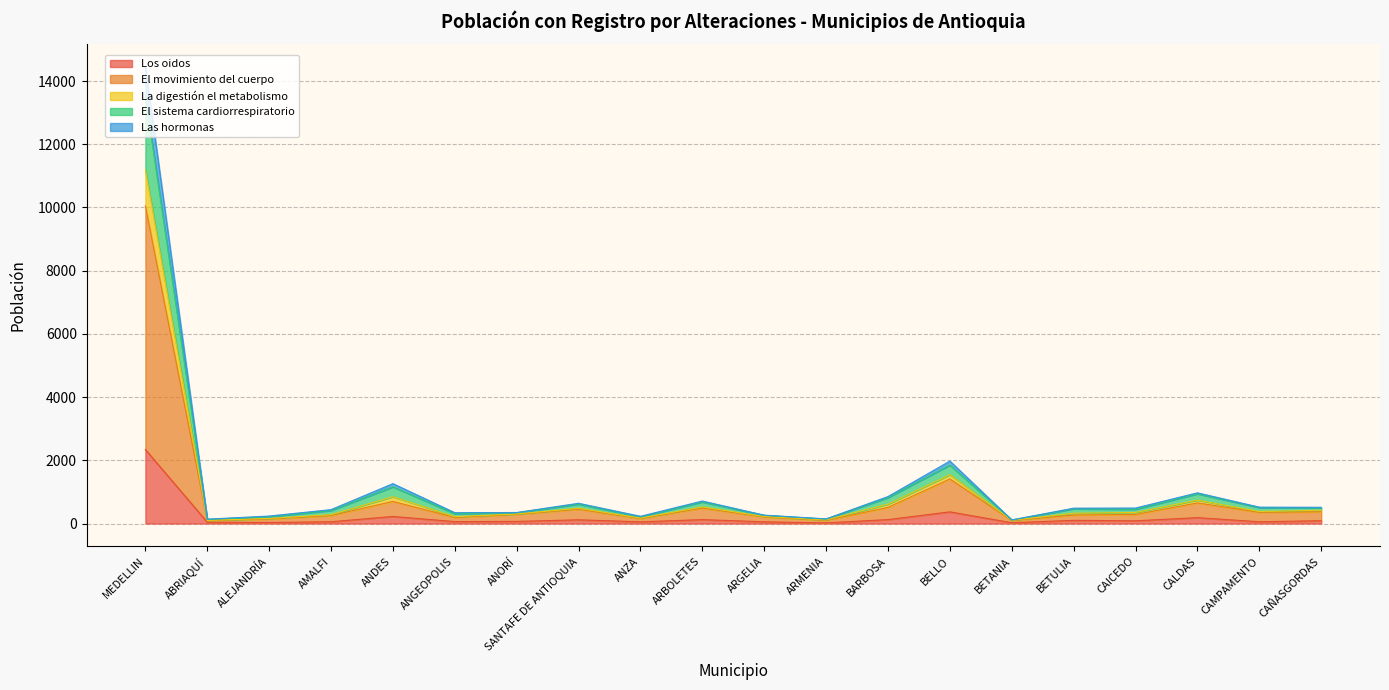

Is it true that El movimiento del cuerpo equals 452 at SANTAFE DE ANTIOQUIA?

True